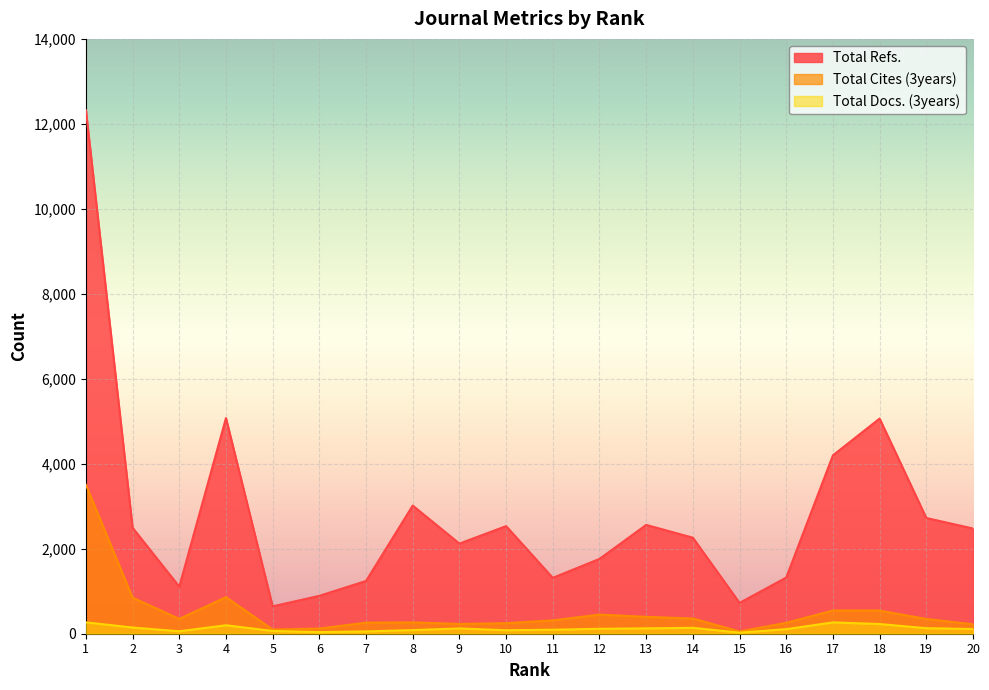

List the series in order of their peak value, highest first.

Total Refs., Total Cites (3years), Total Docs. (3years)